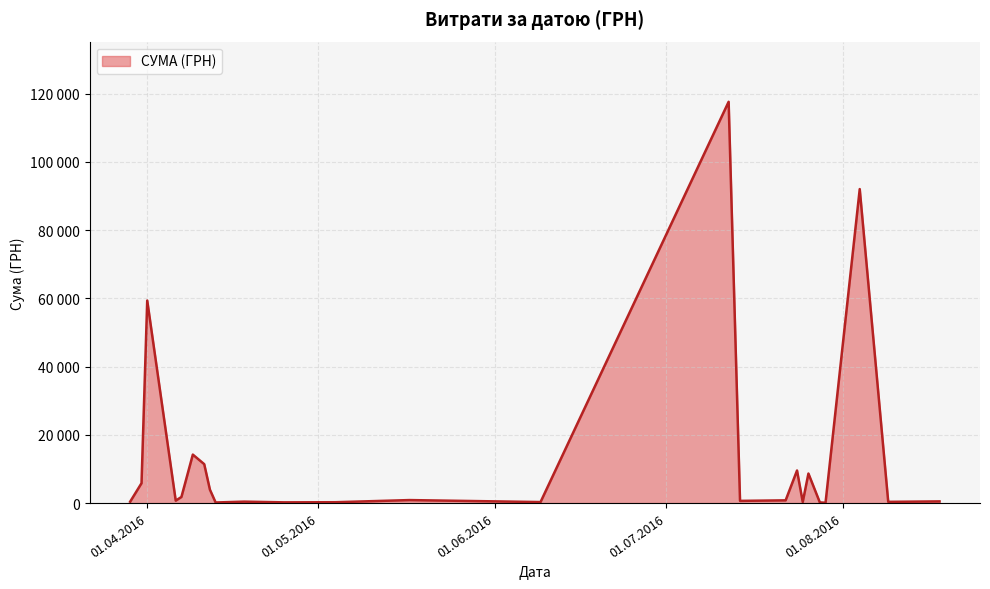

Rank the categories by value from highest to lowest.

12.07.2016, 04.08.2016, 01.04.2016, 01.04.2016, 24.07.2016, 26.07.2016, 09.04.2016, 11.04.2016, 11.04.2016, 09.04.2016, 01.04.2016, 12.04.2016, 31.03.2016, 09.04.2016, 31.03.2016, 31.03.2016, 07.04.2016, 17.05.2016, 12.04.2016, 22.07.2016, 06.04.2016, 07.04.2016, 18.08.2016, 14.07.2016, 18.04.2016, 09.08.2016, 09.04.2016, 25.07.2016, 09.06.2016, 04.05.2016, 14.07.2016, 25.04.2016, 28.07.2016, 13.04.2016, 29.03.2016, 29.03.2016, 29.07.2016, 29.03.2016, 29.03.2016, 24.07.2016